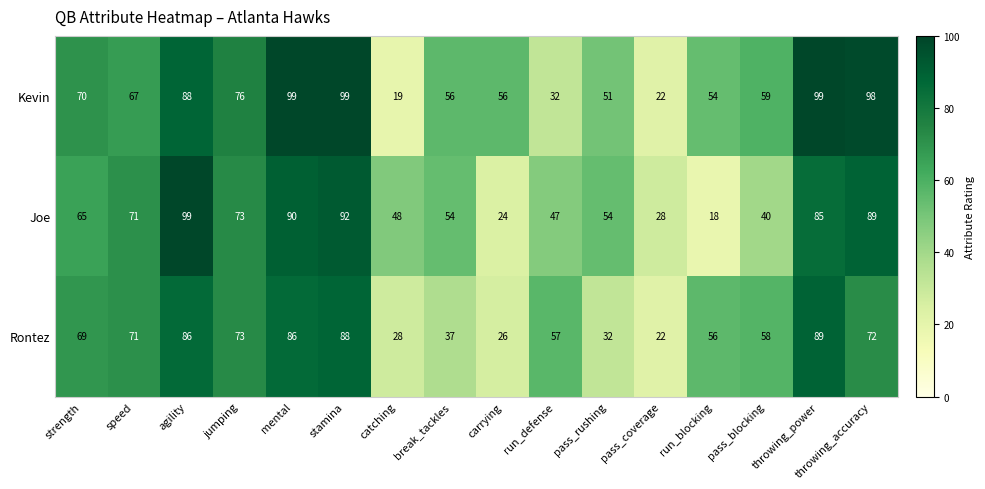

Between catching and throwing_power, which series saw the biggest shift?

Kevin